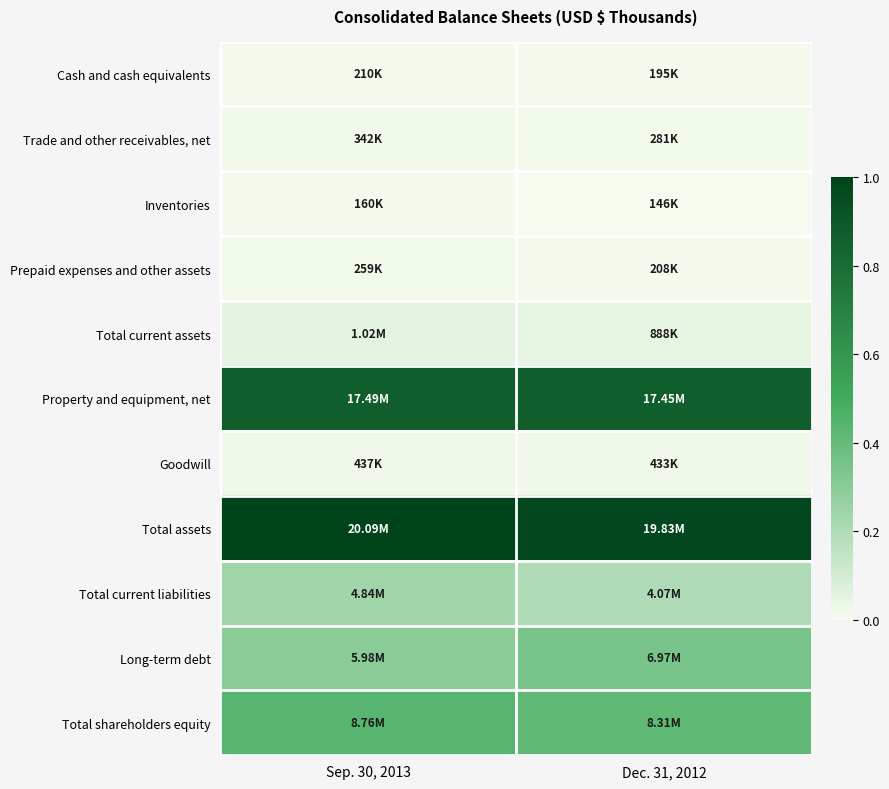

Between Sep. 30, 2013 and Dec. 31, 2012, which is larger?

Sep. 30, 2013